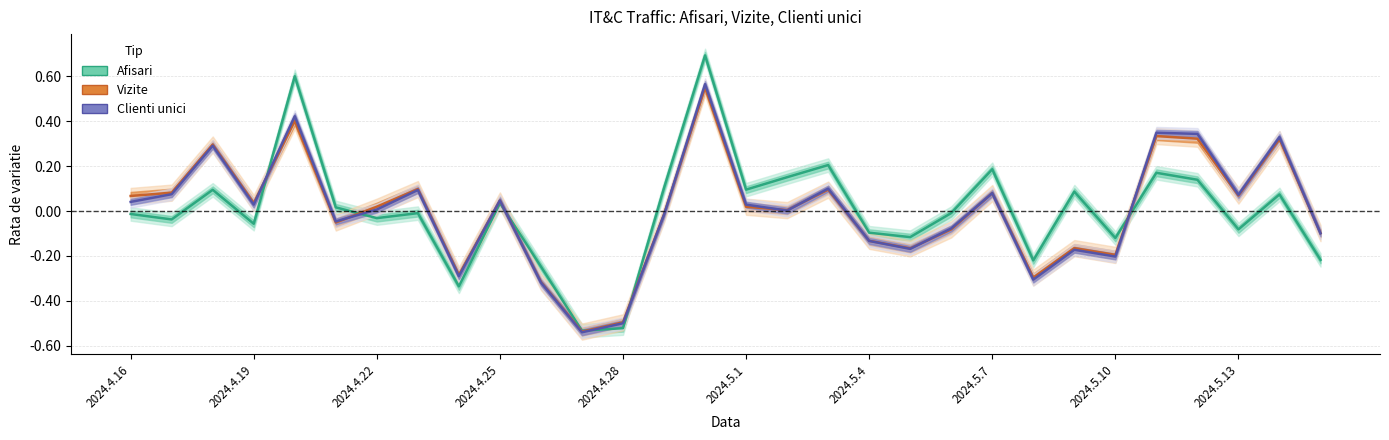

Which series ends up on top after the final intersection of Clienti unici and Afisari?

Clienti unici